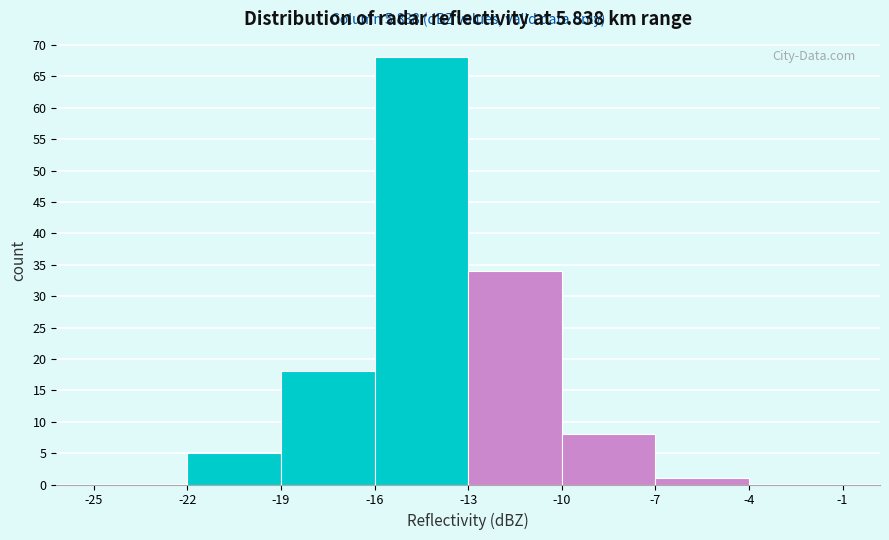

Which range on the x-axis has the tallest bar?

-16 to -13